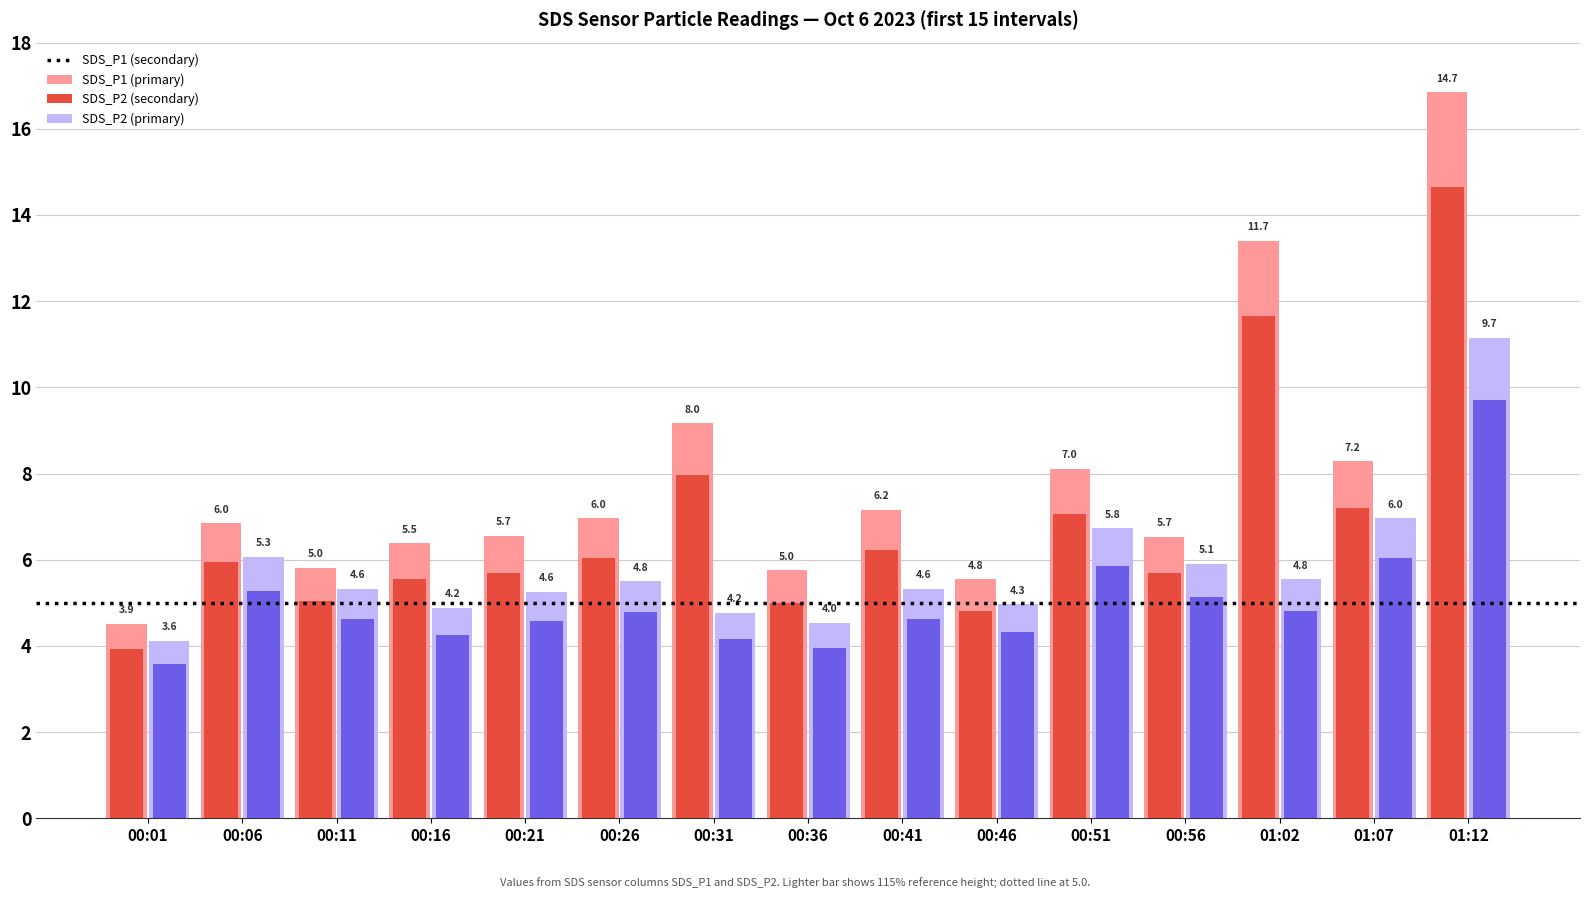

At which category is the sum across all series the highest?

01:12